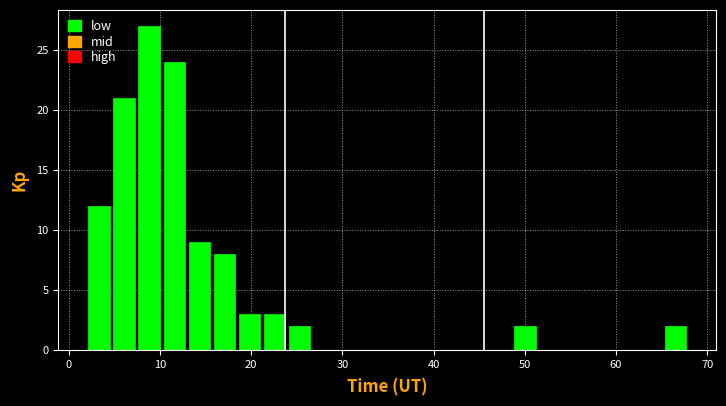

Around what value on the x-axis is the tallest bar? Give the approximate position of its centre, as read against the axis.

9